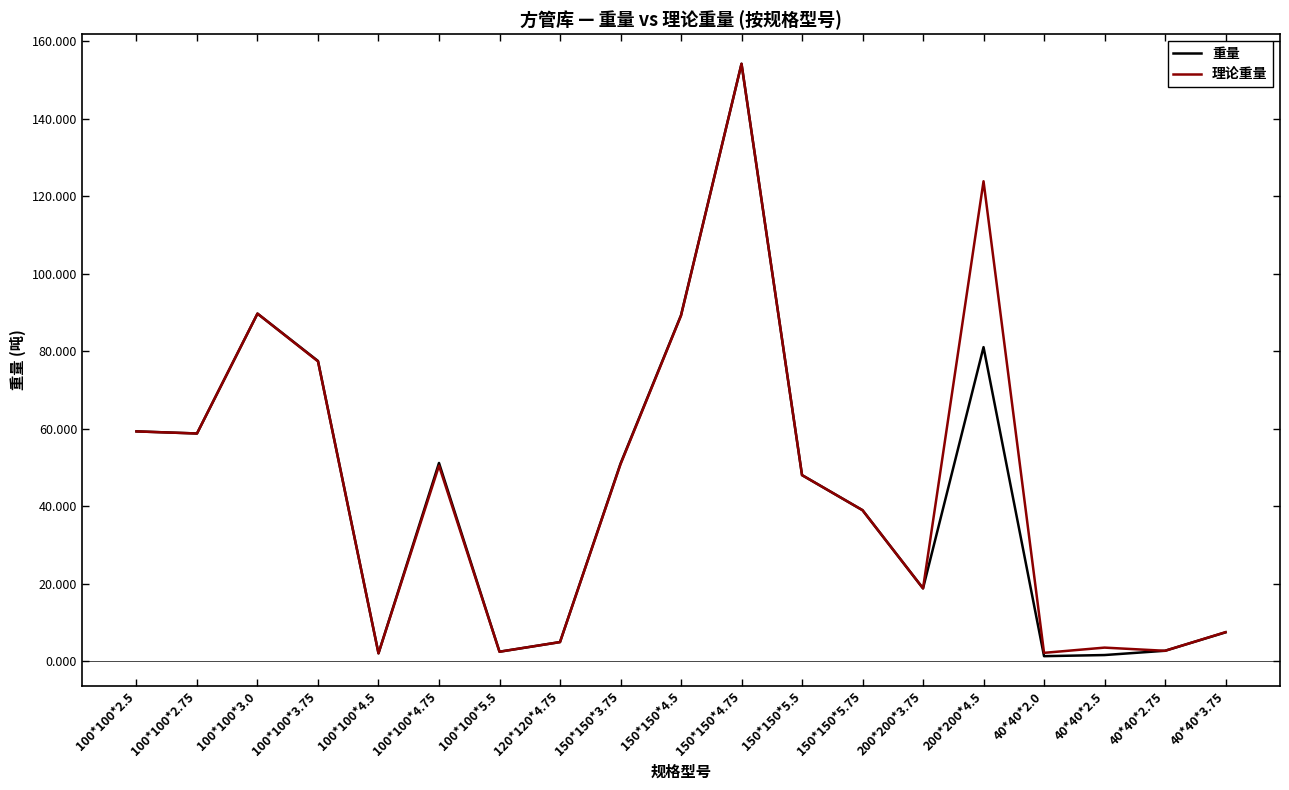

Which series has the largest range (max minus min)?

重量